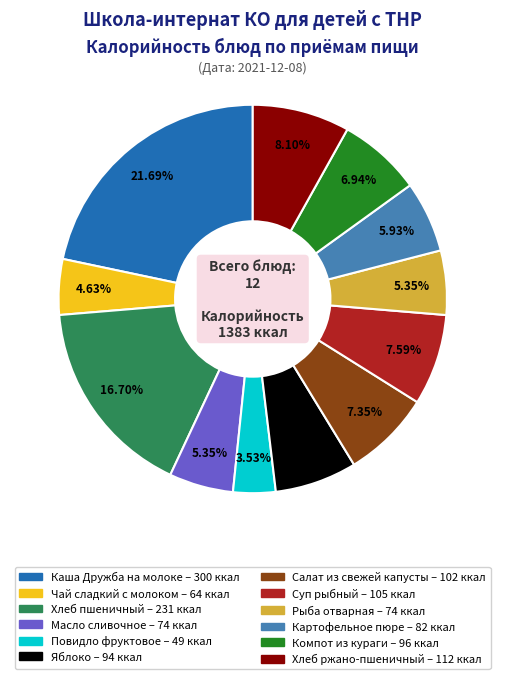

Which has a higher value, Повидло фруктовое or Суп рыбный?

Суп рыбный